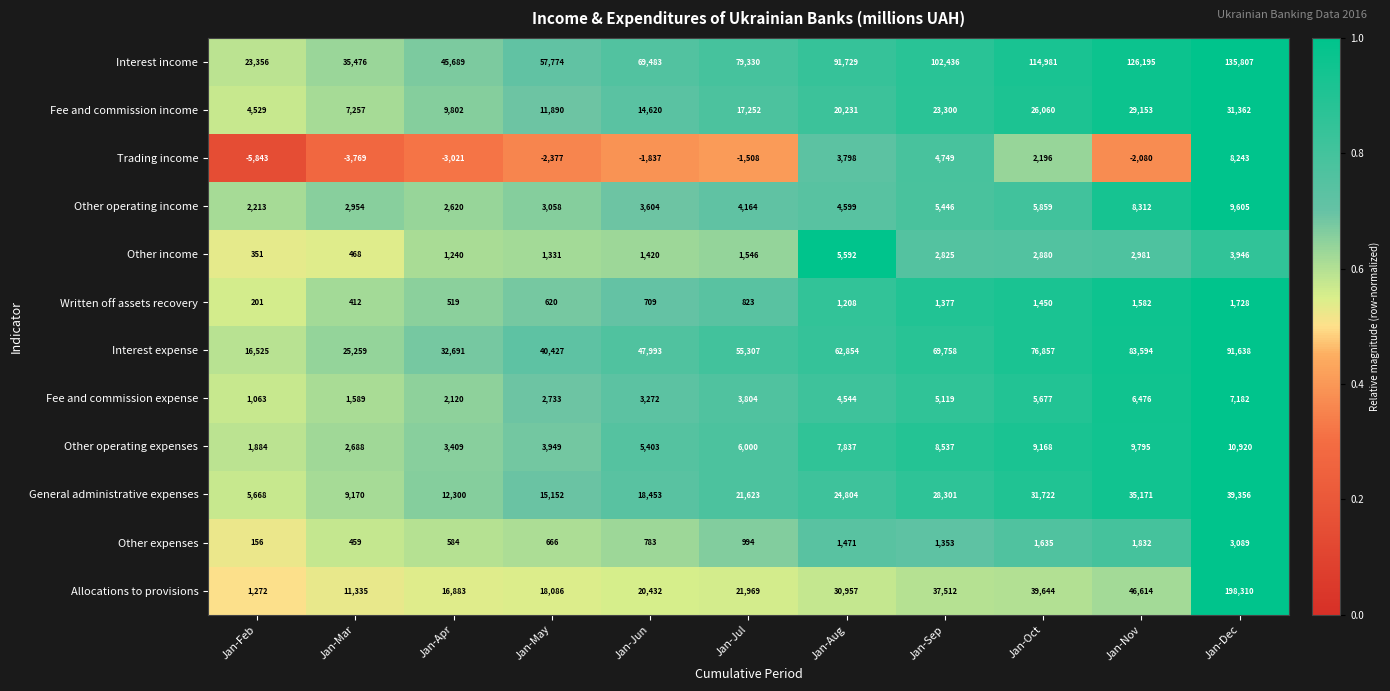

What is the approximate value of Fee and commission expense at Jan-Nov, to the nearest 50?

6500